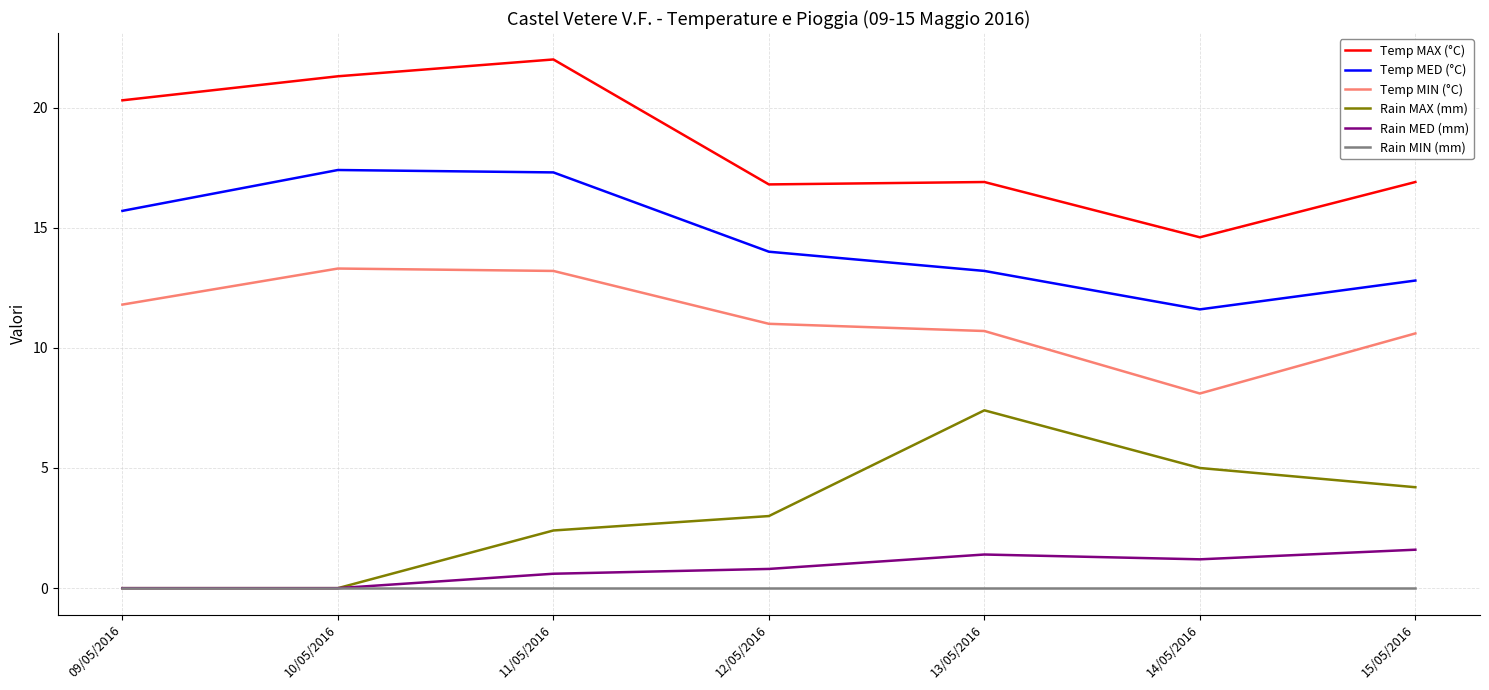

Which series has the largest total across all categories?

Temp MAX (°C)